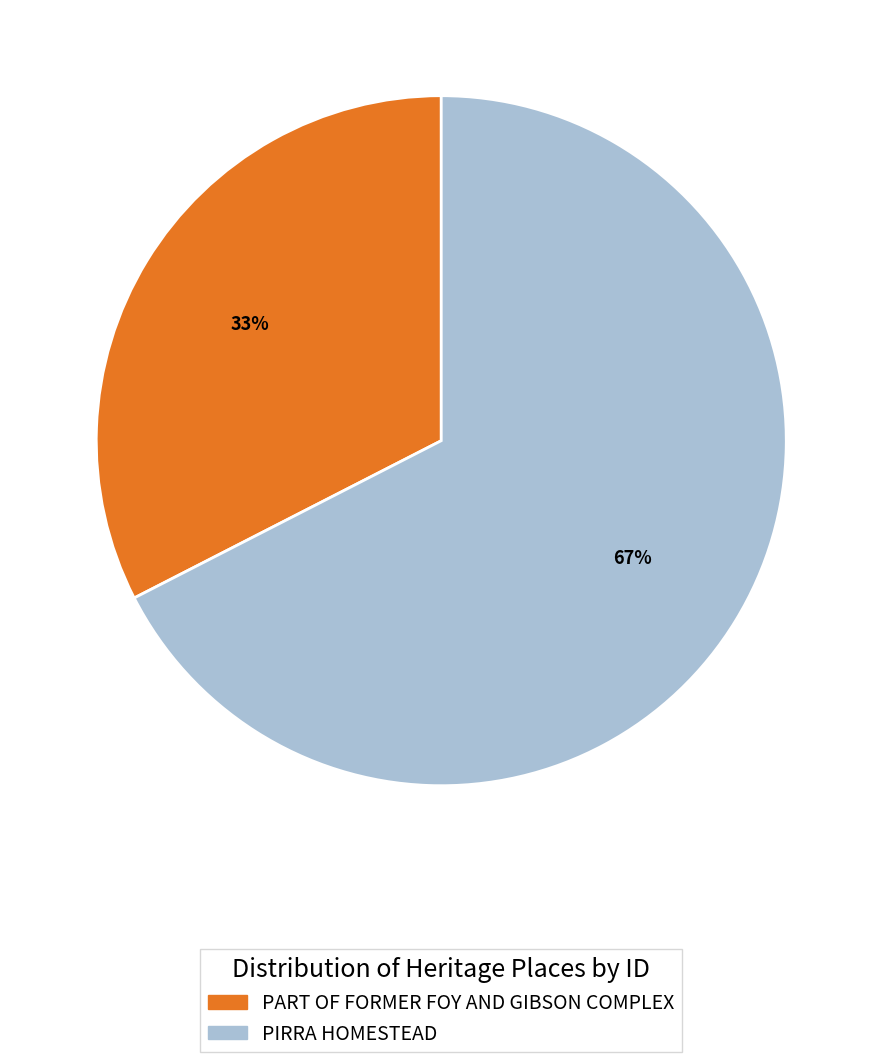

Between PART OF FORMER FOY AND GIBSON COMPLEX and PIRRA HOMESTEAD, which is larger?

PIRRA HOMESTEAD